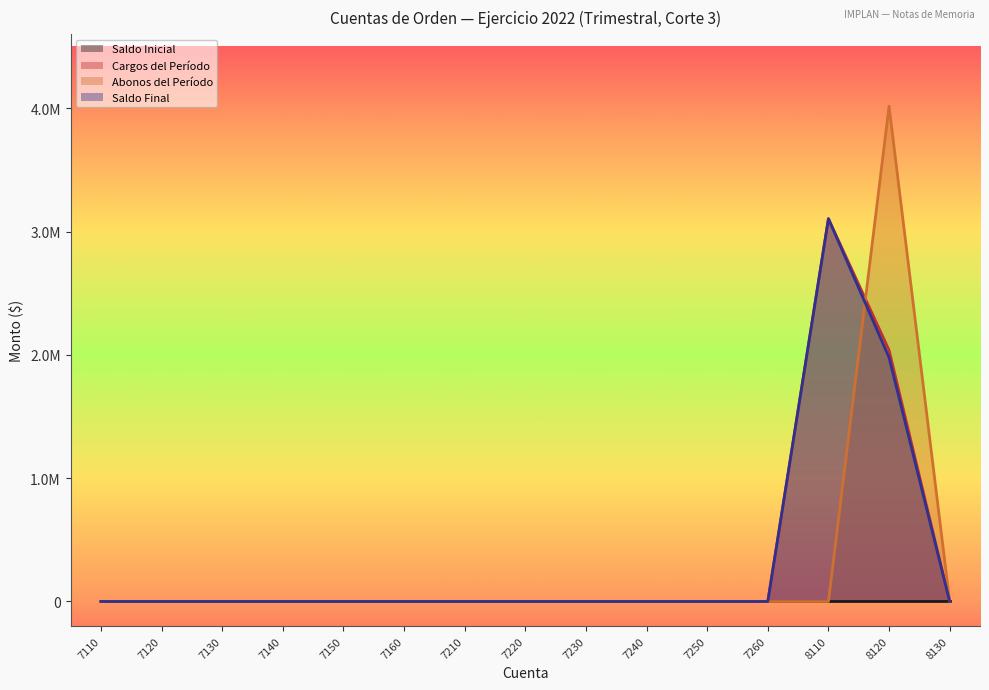

At which category is the sum across all series the highest?

8120